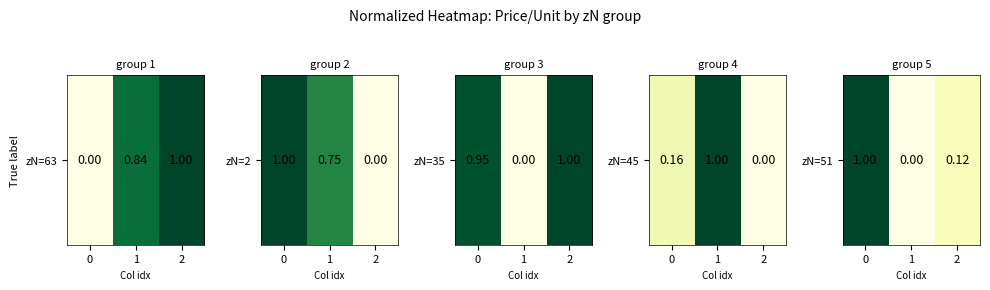

Read the value at 0.

1.0